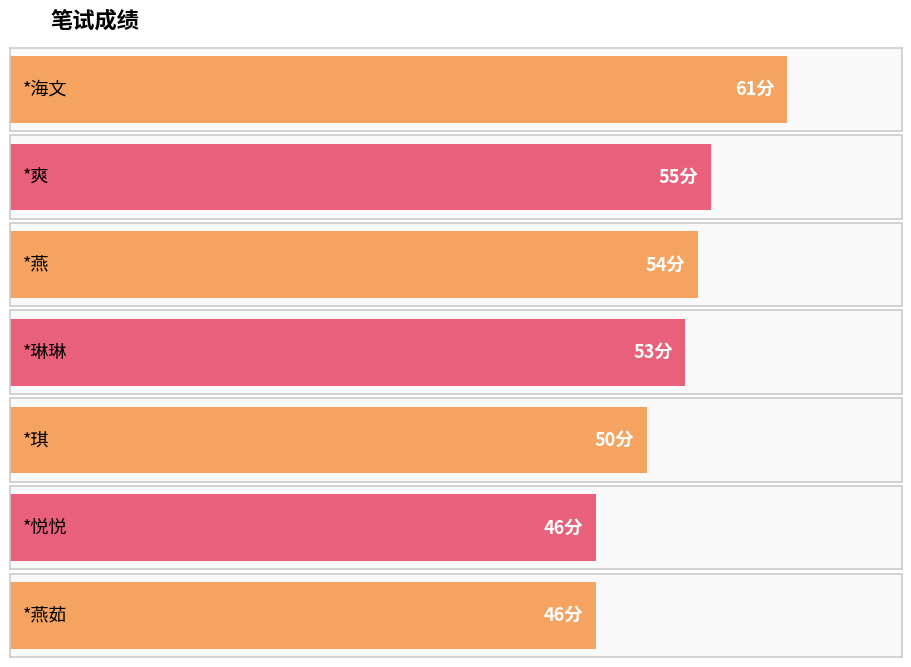

The value at *琪 is 77. True or false?

False